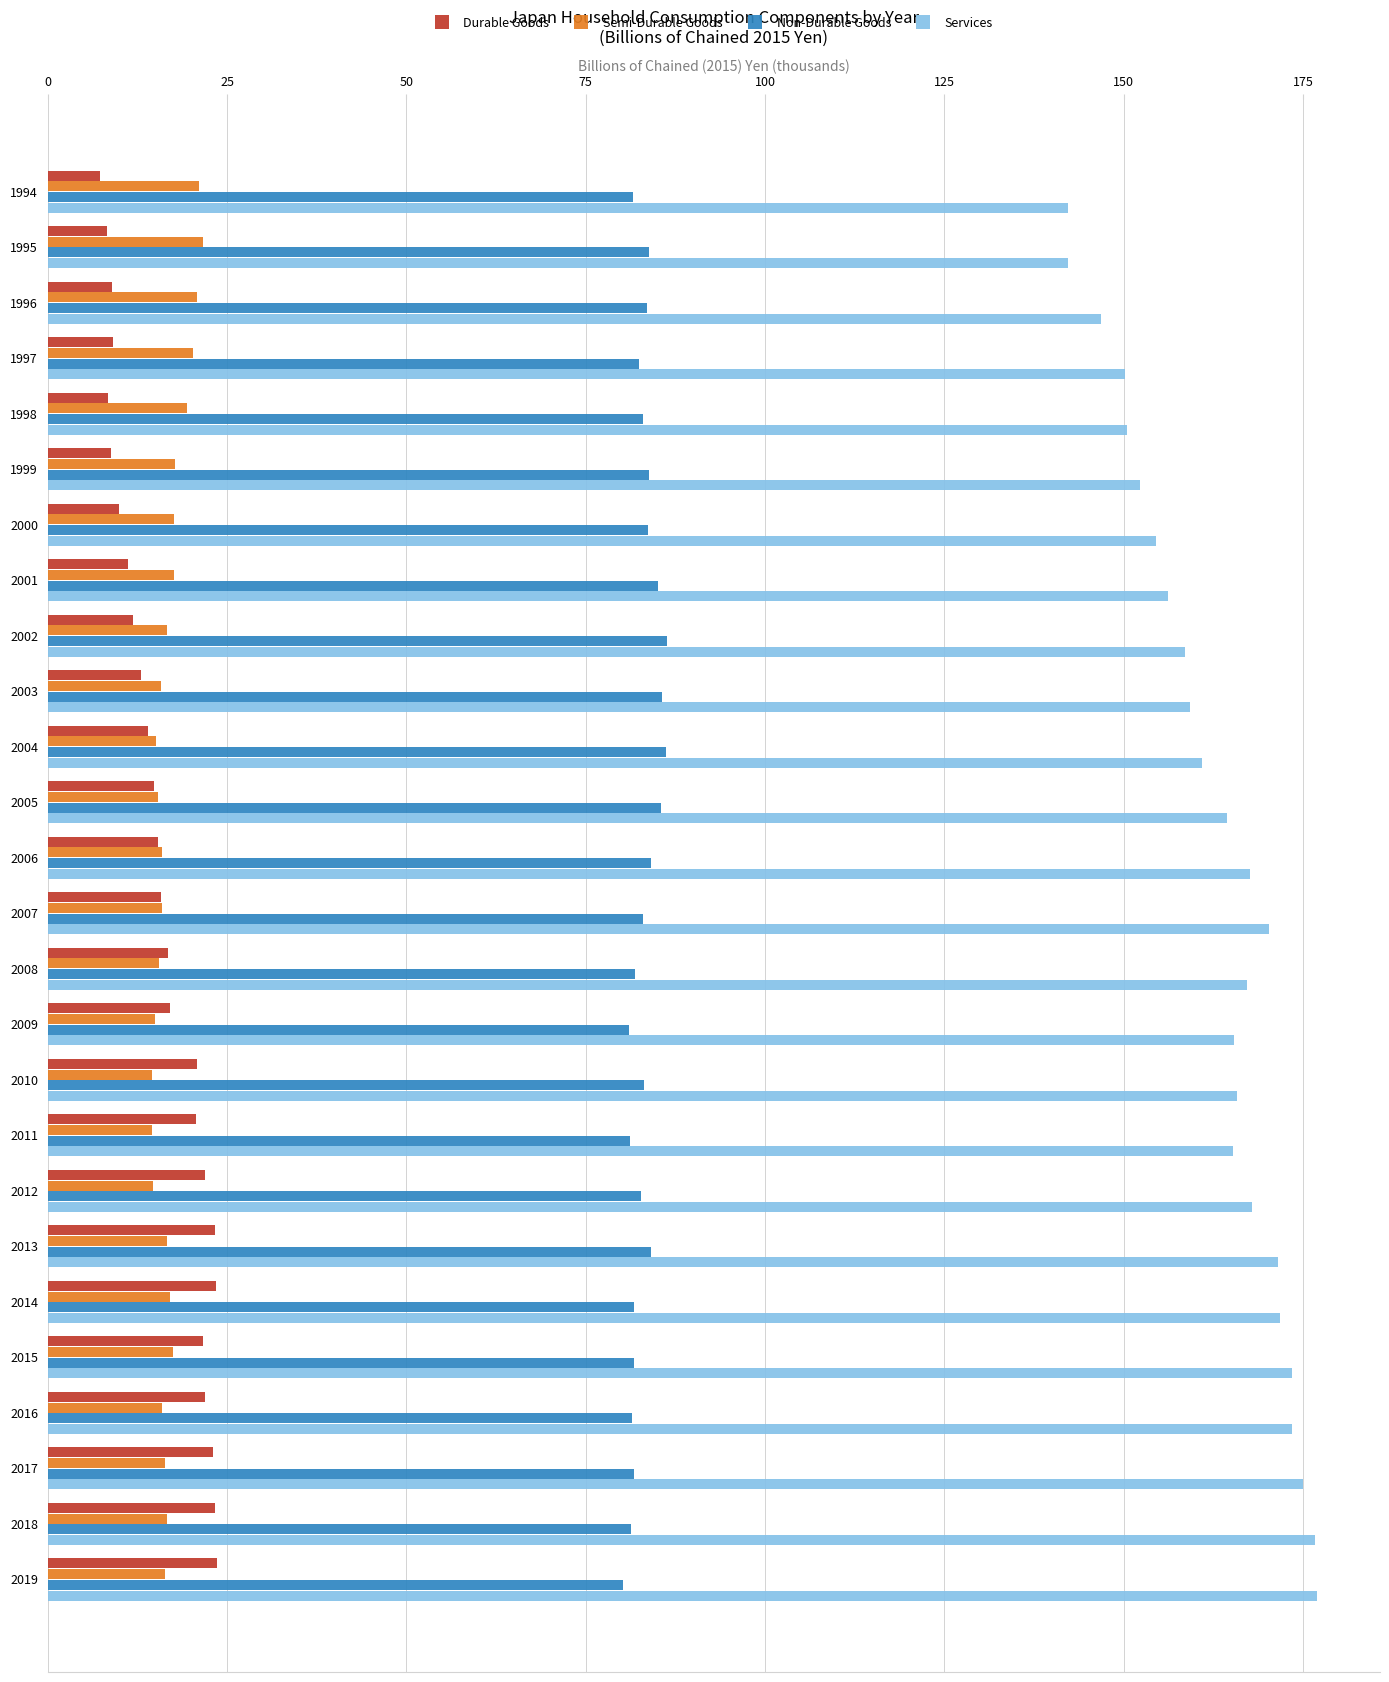

Is it true that Services equals 156.2 at 2001?

True